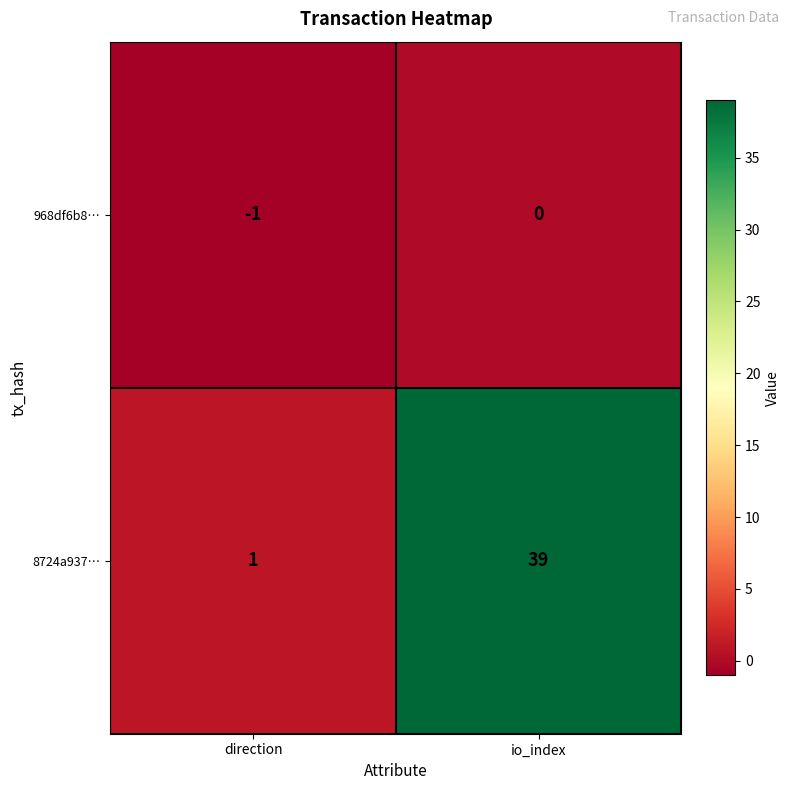

Reading left to right, list all the values displayed in this chart.

968df6b8…: direction=-1	io_index=0
8724a937…: direction=1	io_index=39